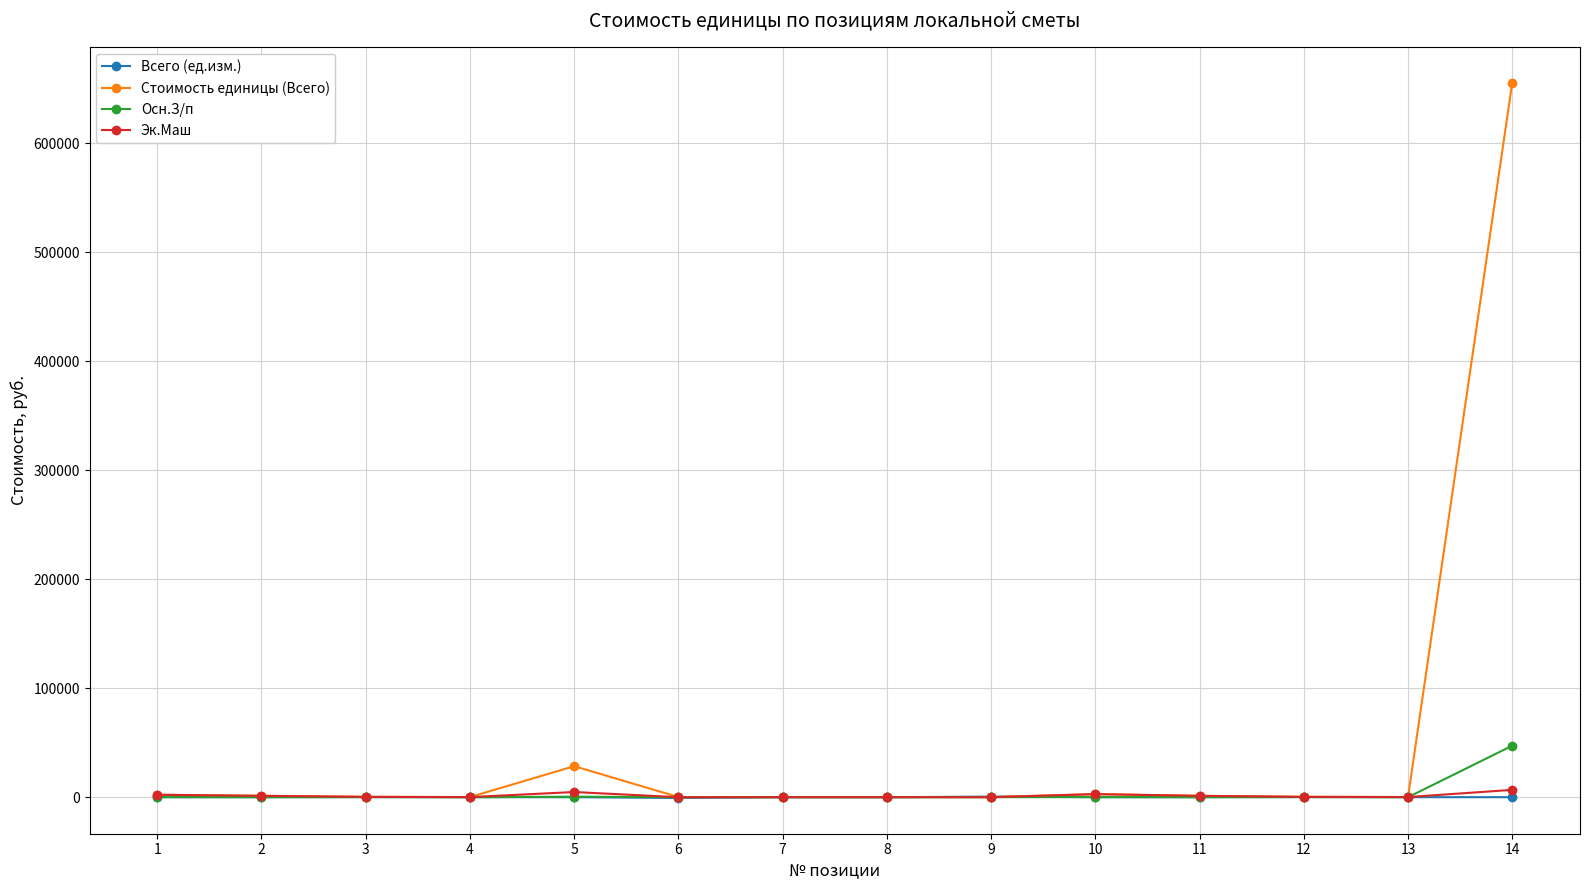

Which series has the largest range (max minus min)?

Стоимость единицы (Всего)